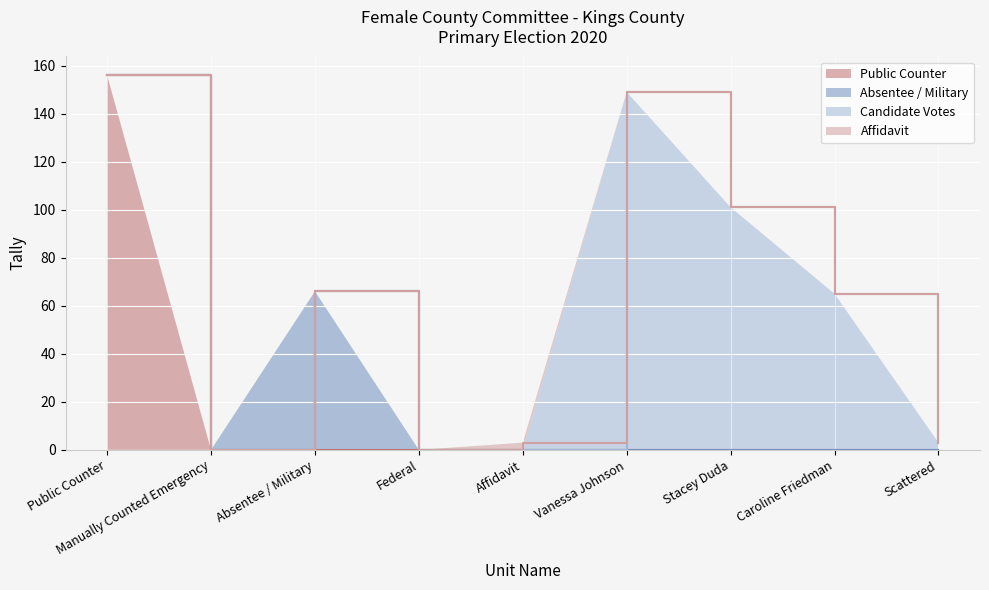

Reading right to left, list all the values displayed in this chart.

Public Counter: 3	65	101	149	3	0	66	0	156
Vanessa Johnson: 3	65	101	149	0	0	66	0	156